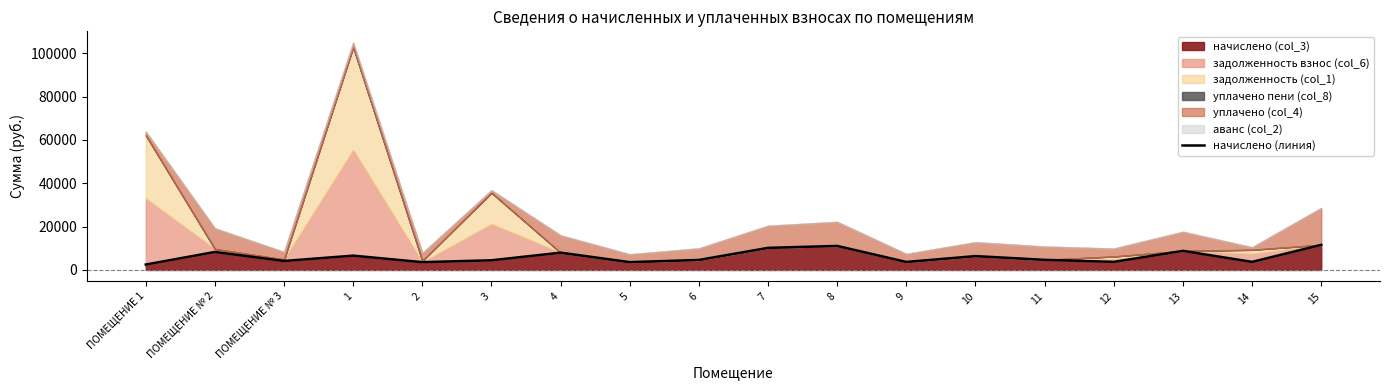

Rank the categories by value from highest to lowest.

15, 8, 7, 13, ПОМЕЩЕНИЕ № 2, 4, 1, 10, 11, 6, 3, ПОМЕЩЕНИЕ № 3, 12, 14, 9, 2, 5, ПОМЕЩЕНИЕ 1